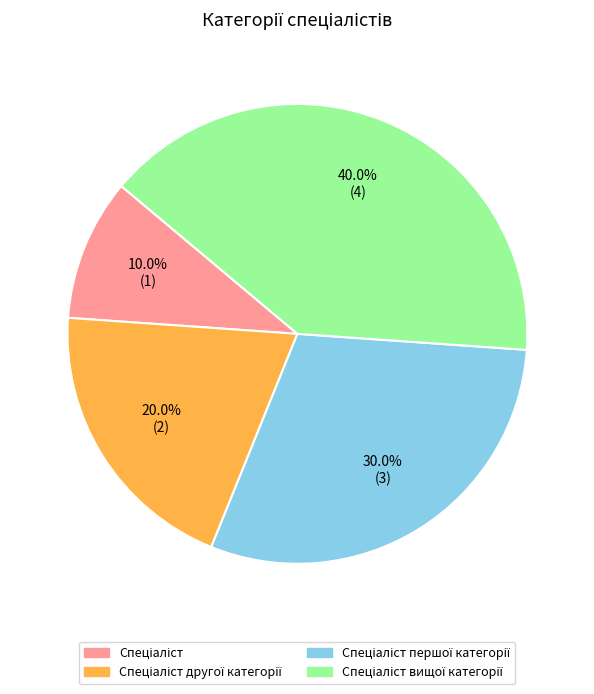

Is there a majority slice in this chart?

No